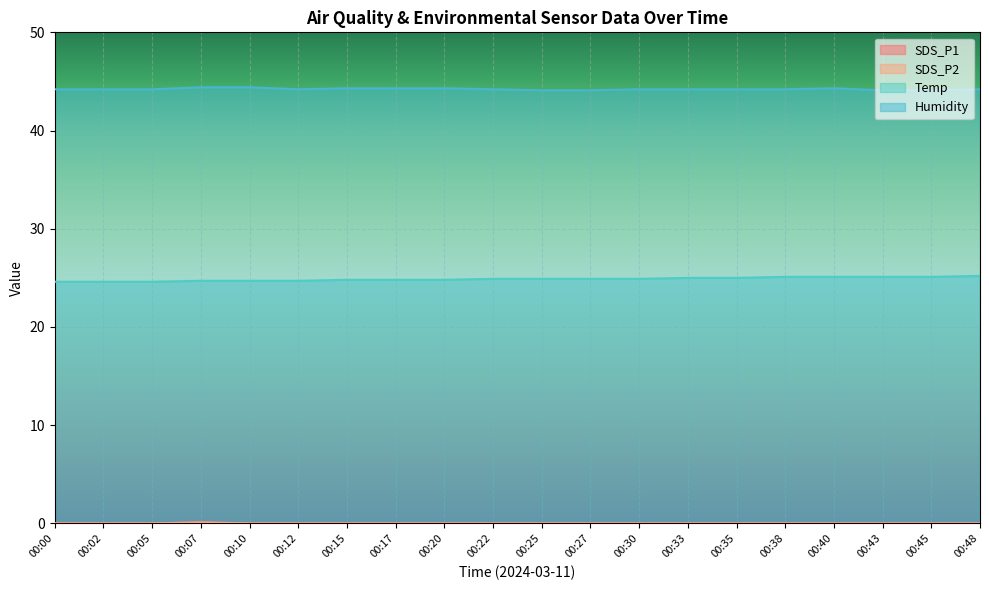

What are all the series names shown in the legend?

SDS_P1, SDS_P2, Temp, Humidity